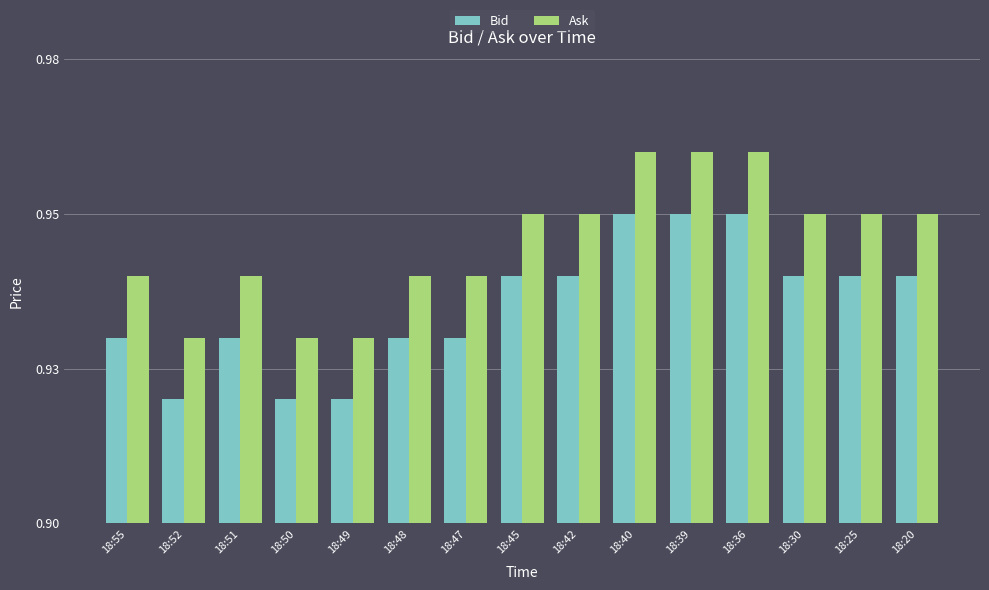

At which category does the chart reach its minimum across all series?

18:52